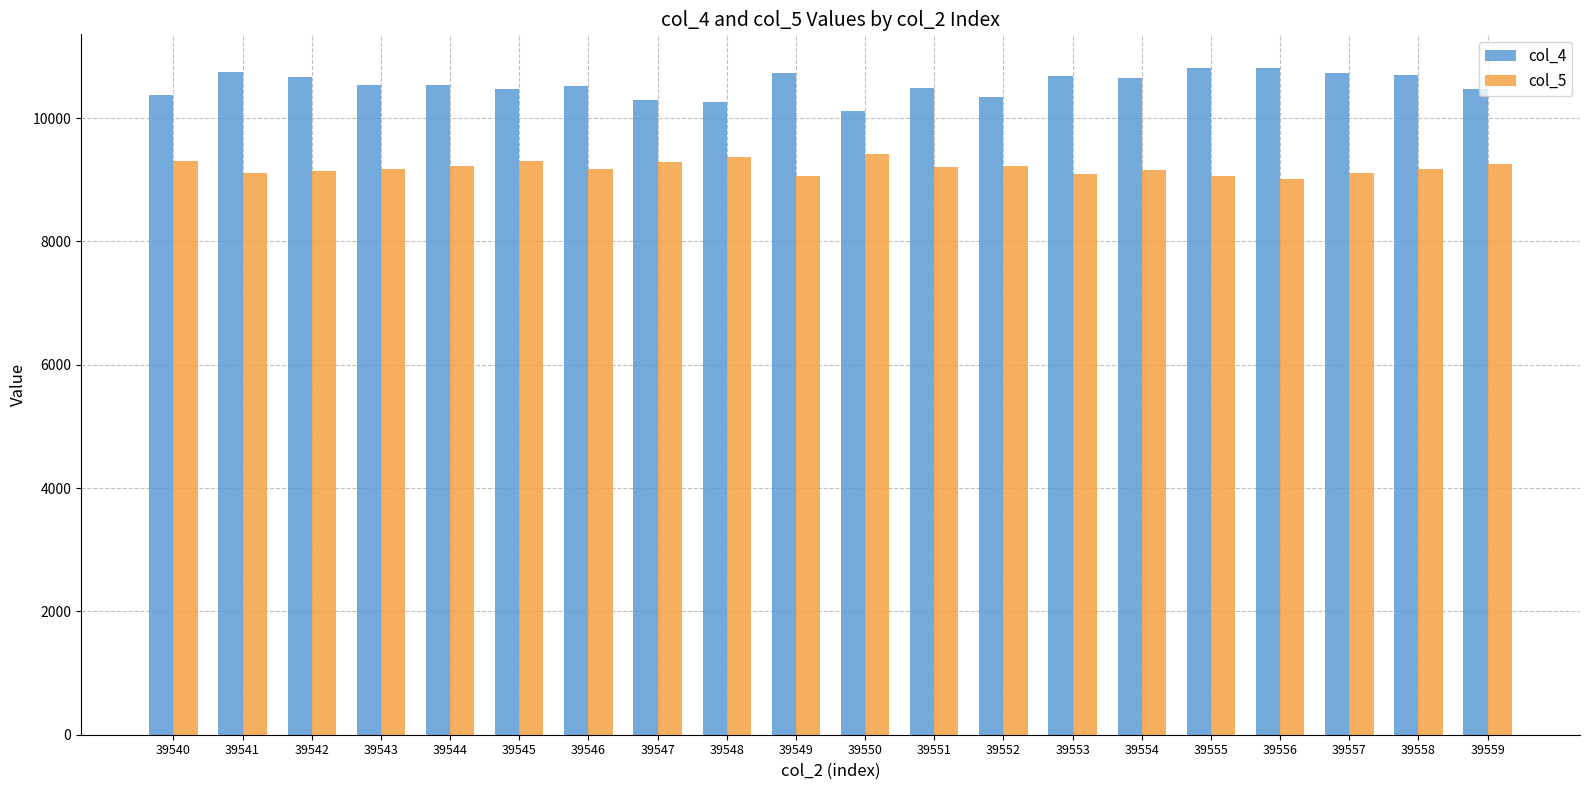

At how many categories does at least one series exceed 9520?

20